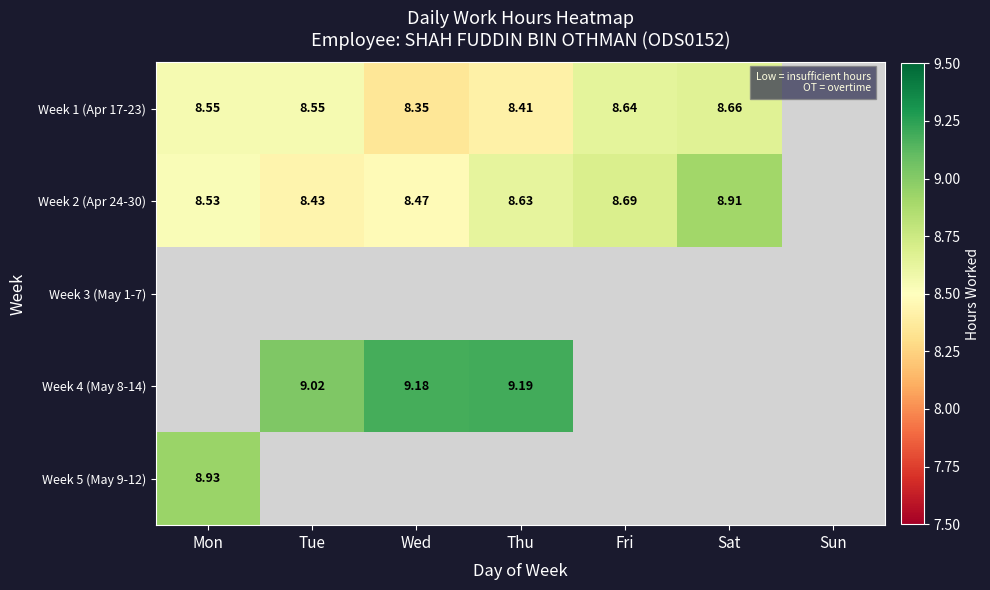

How many data points in Week 2 (Apr 24-30) are above 8?

6